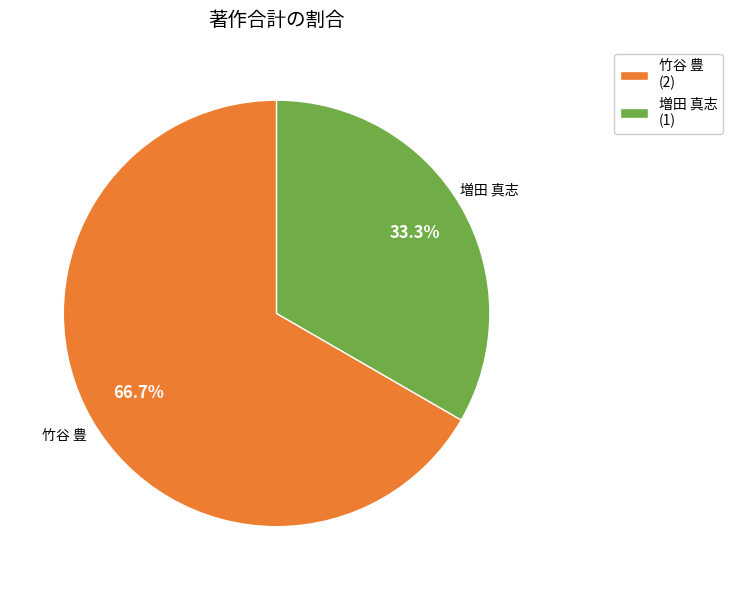

Is there a majority slice in this chart?

Yes